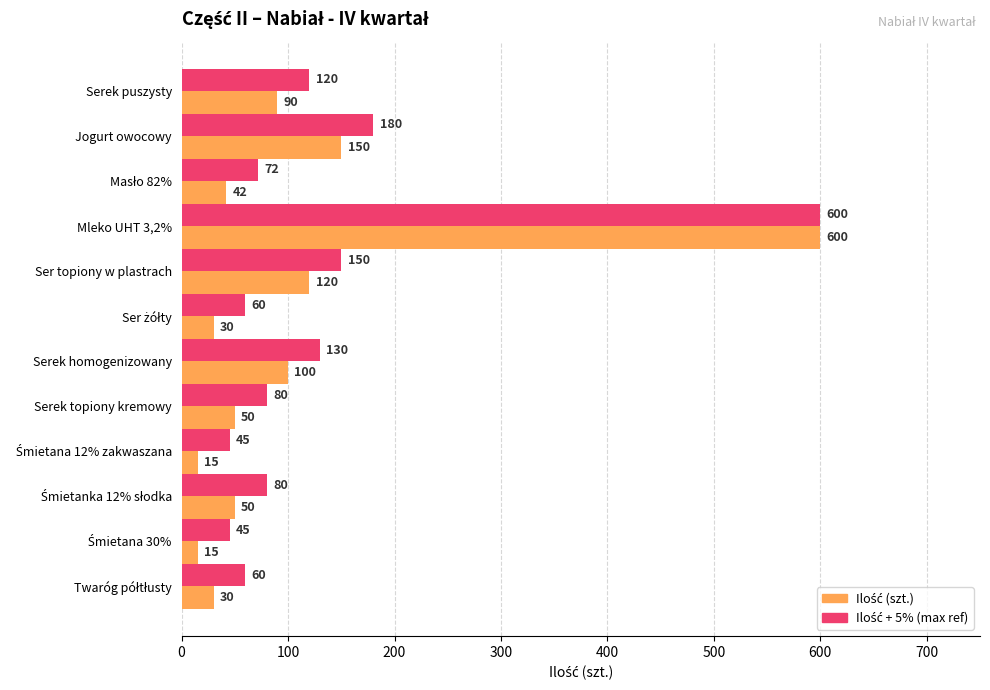

At which category does the chart reach its peak across all series?

Mleko UHT 3,2%